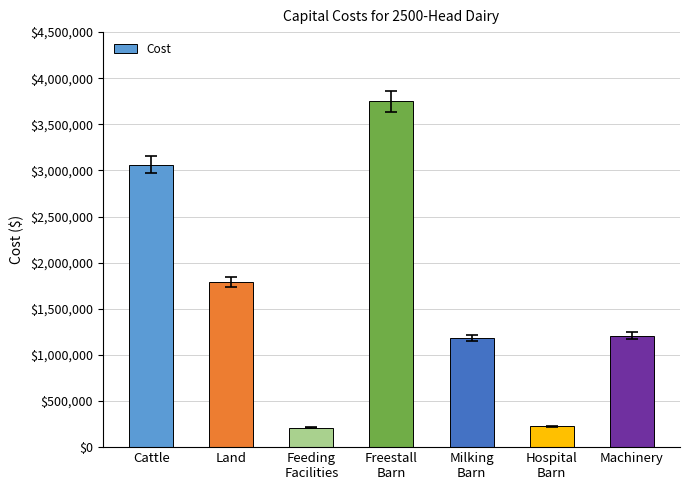

What is the average value?

1632459